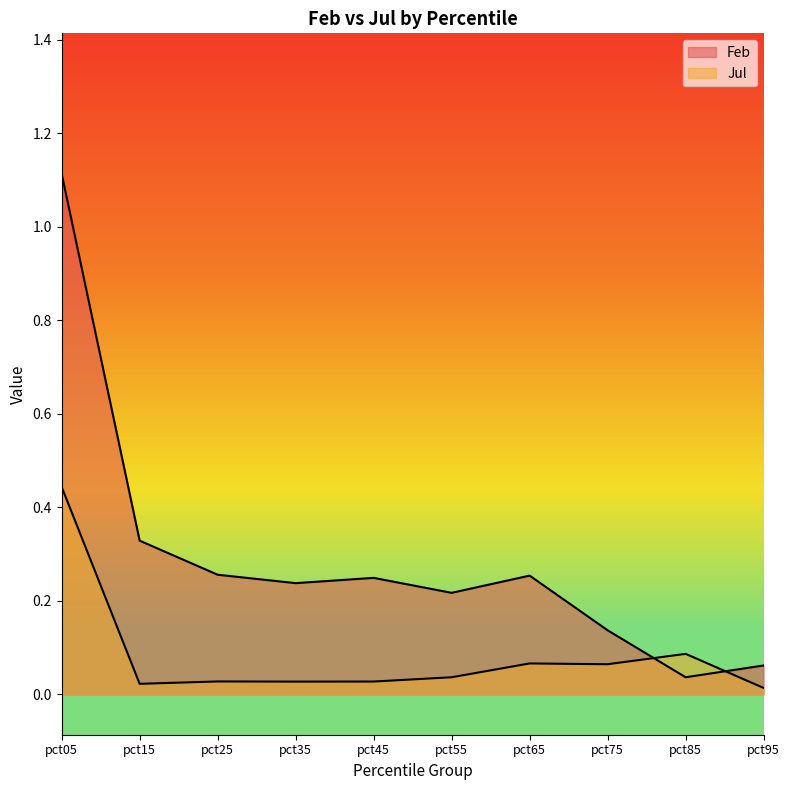

What is the difference between the second highest and second lowest values in the Feb series?

0.3